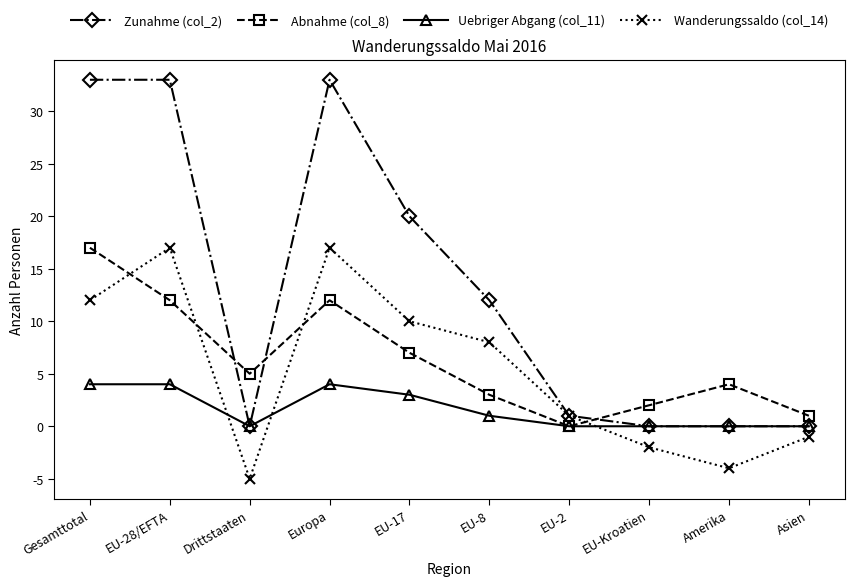

How many lines are shown in the chart?

4